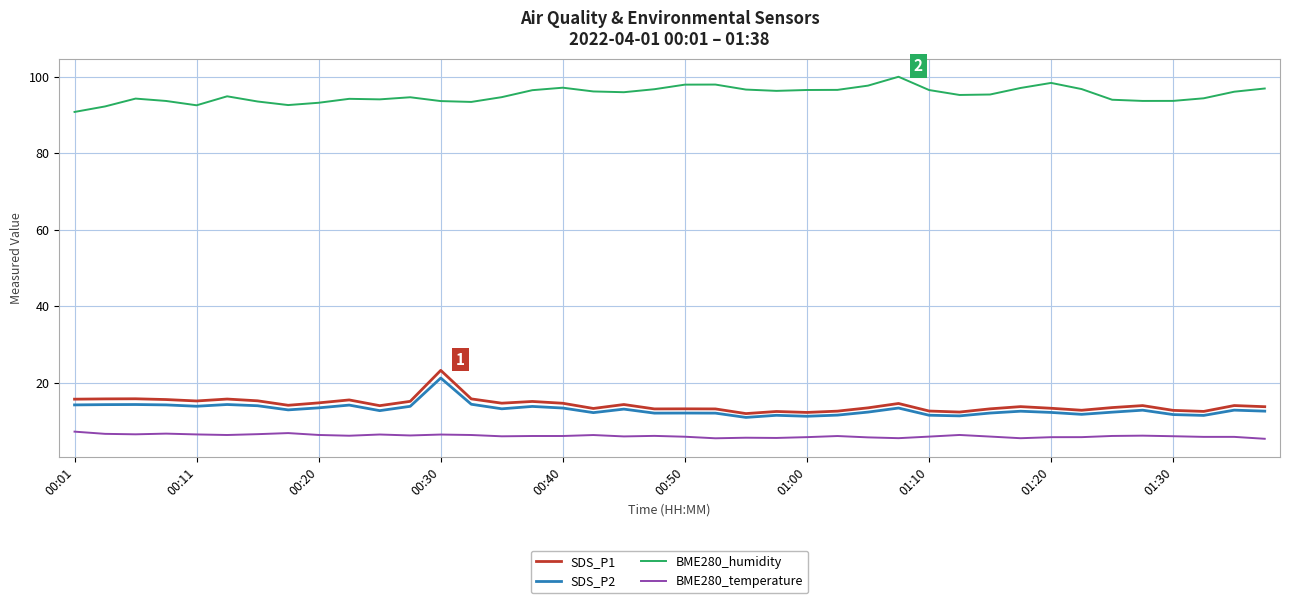

What is the highest value of the SDS_P2 series?

21.2